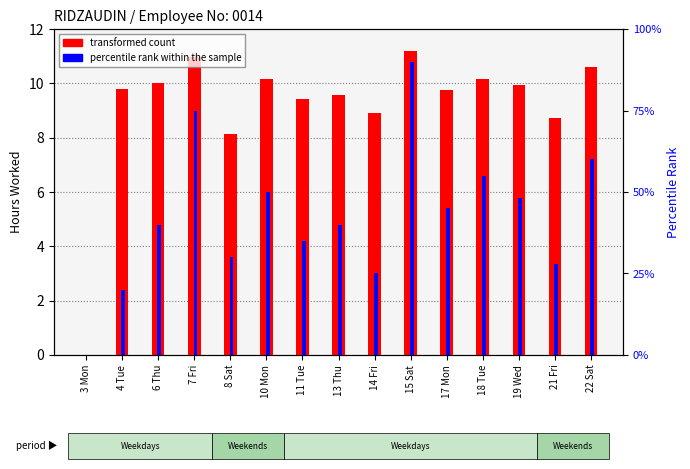

Which category has the lowest value in the transformed count series?

3 Mon